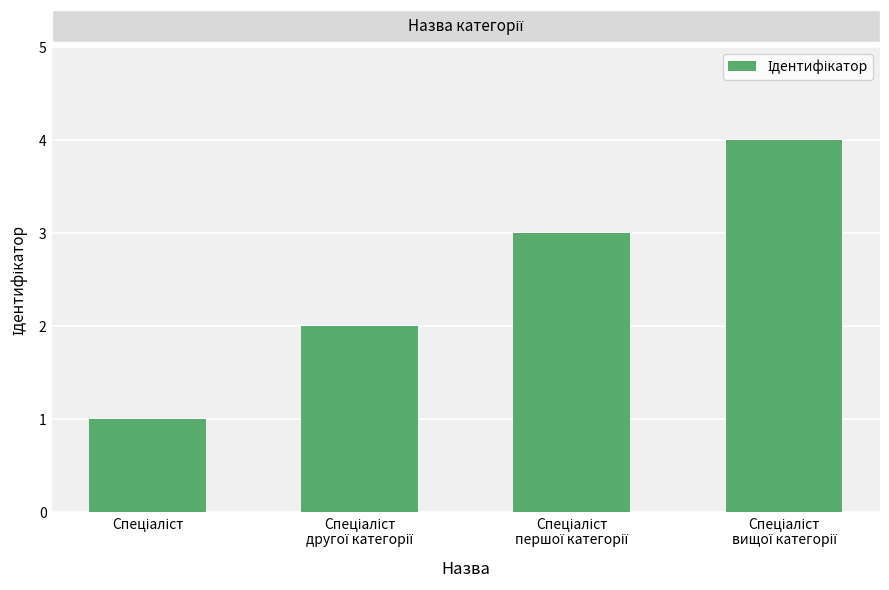

What is the difference between the maximum and minimum values?

3